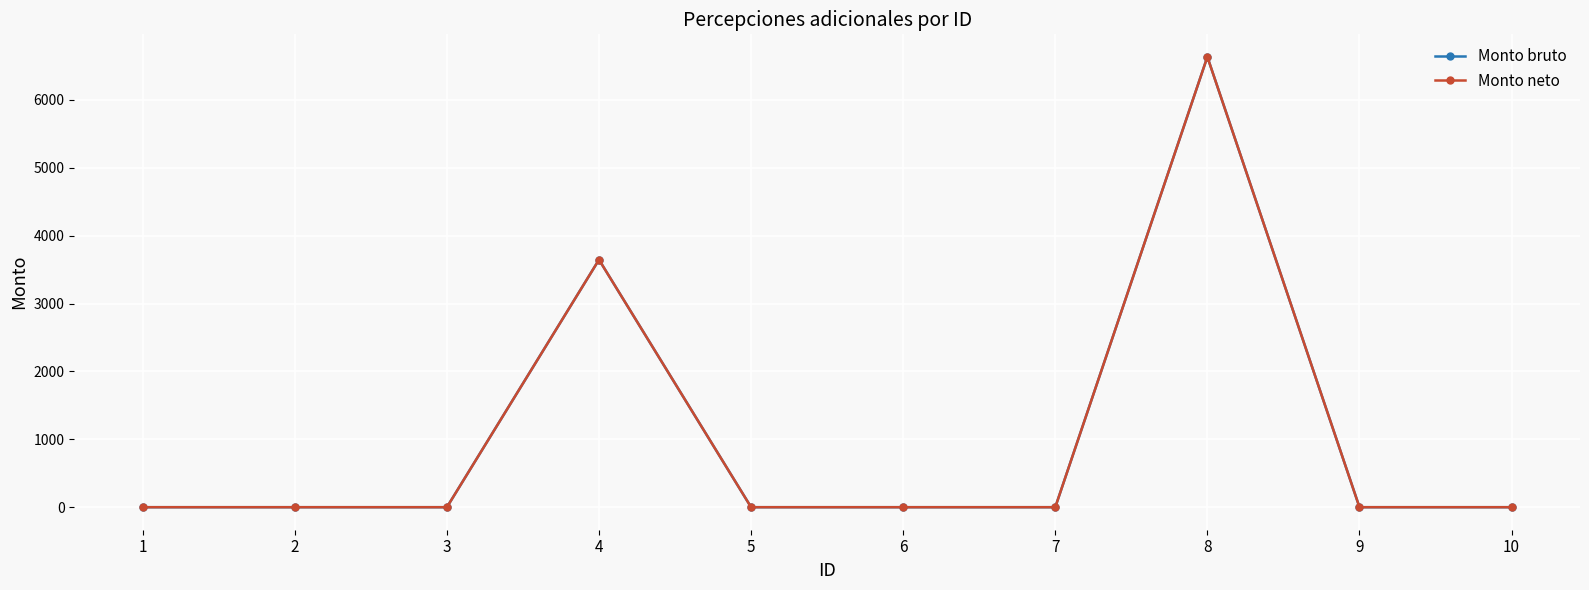

Does the chart have visible grid lines?

Yes